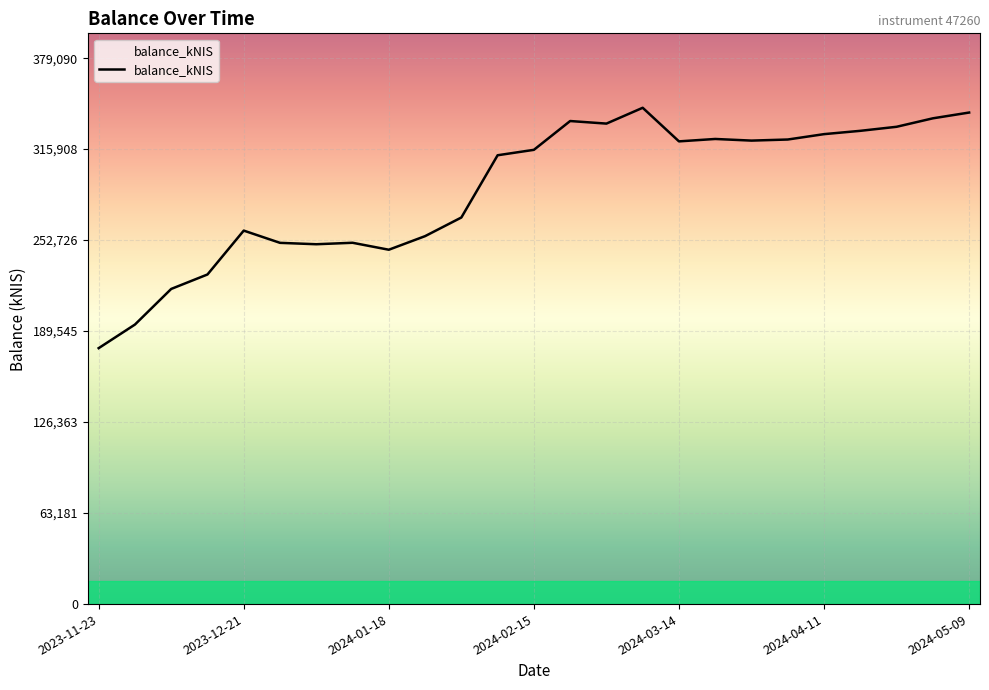

What is the difference between the second highest and second lowest values?

147223.5